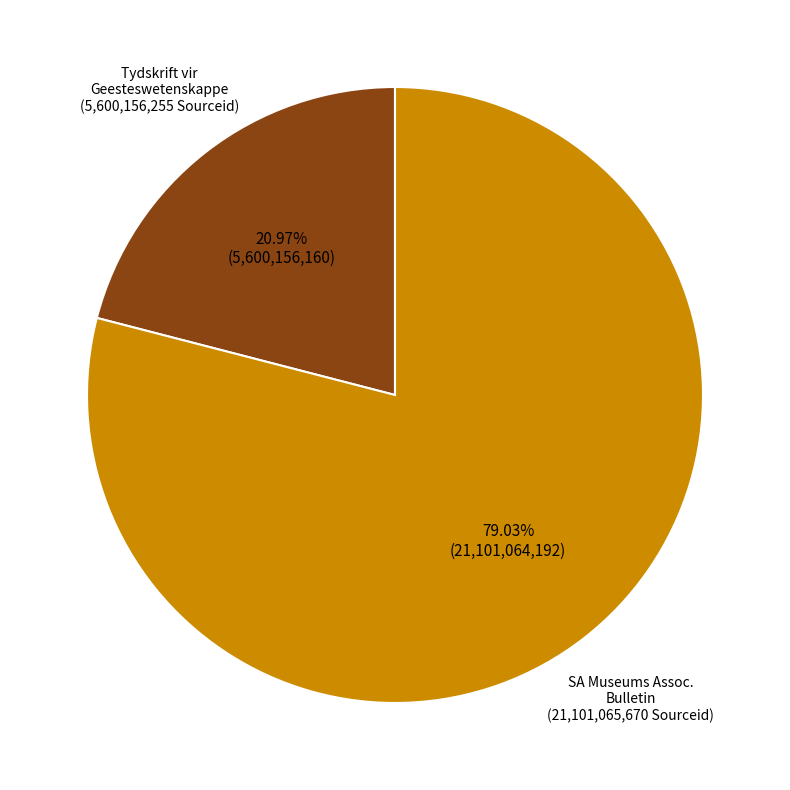

How many slices are in this pie chart?

2